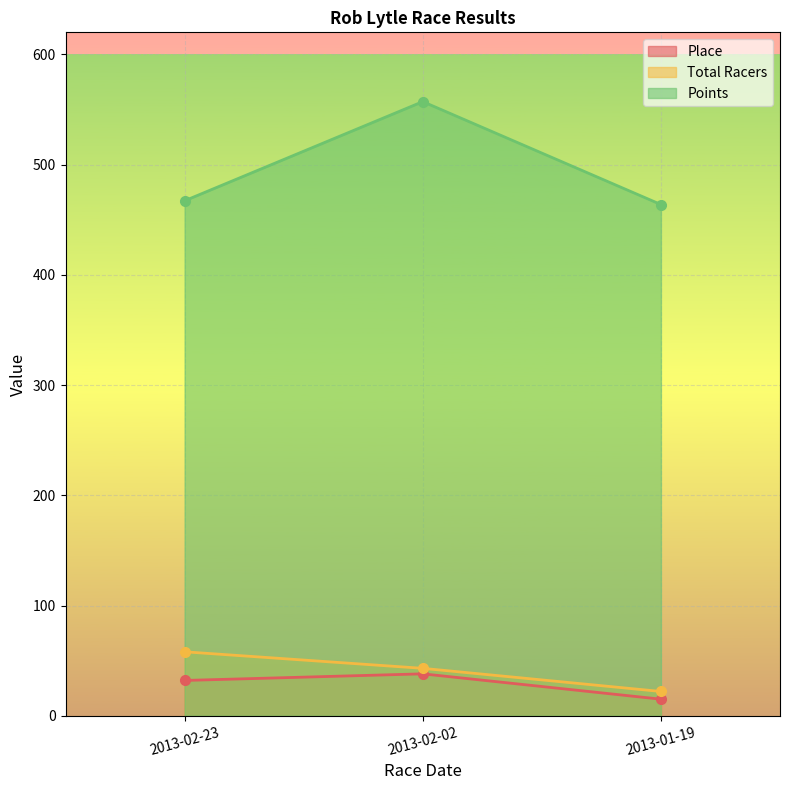

The Points series shows 463.8 at 2013-01-19. True or false?

True